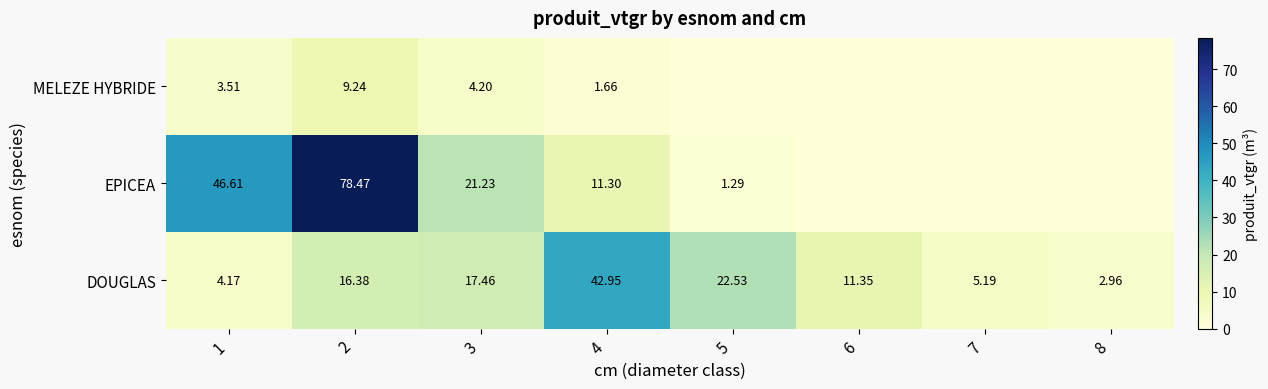

Which category has the lowest value across all series?

6